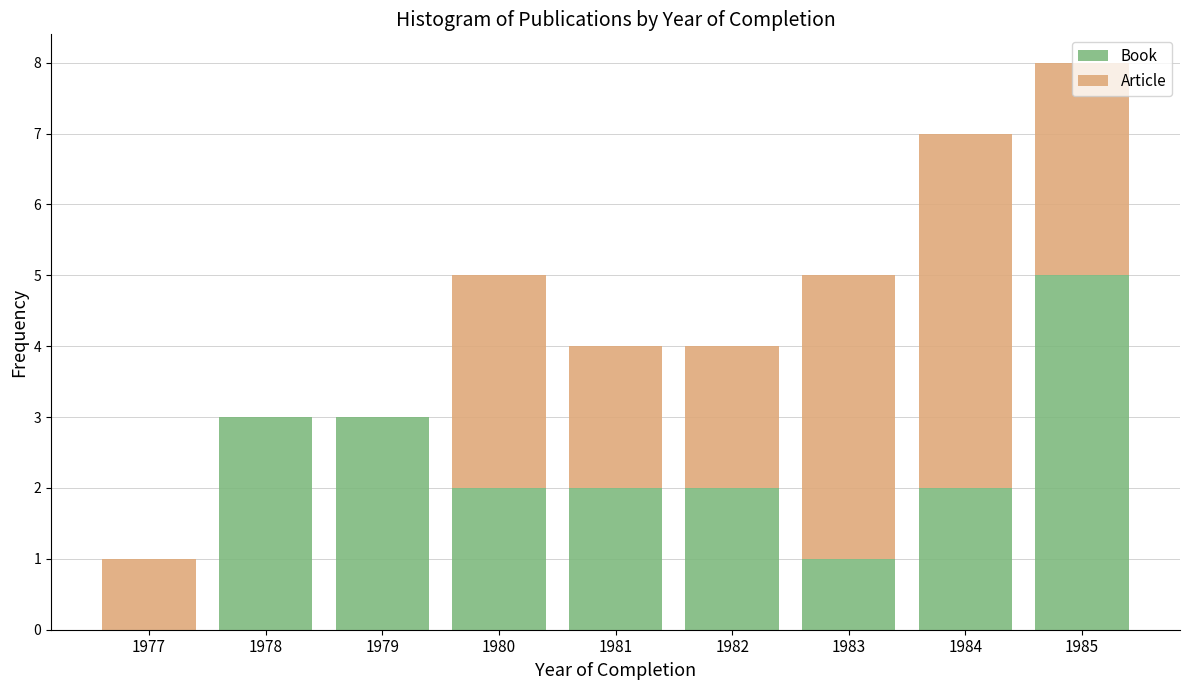

What is the highest value of the Book series?

5